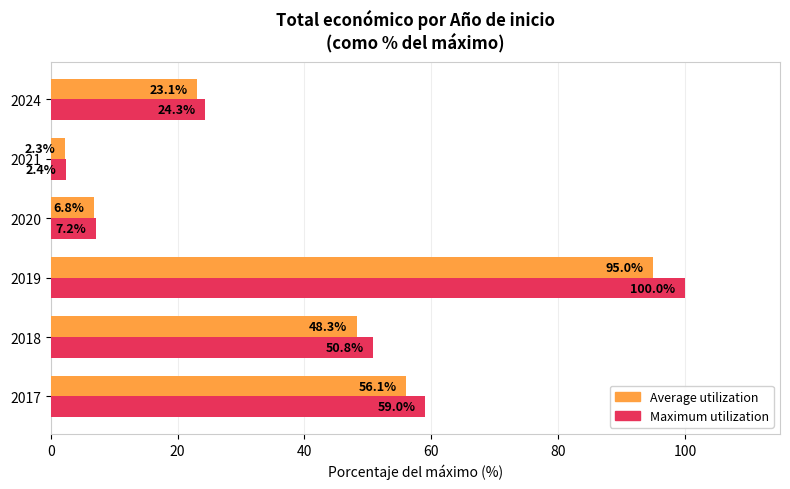

Rank the series at 2017 from highest to lowest value.

Maximum utilization, Average utilization